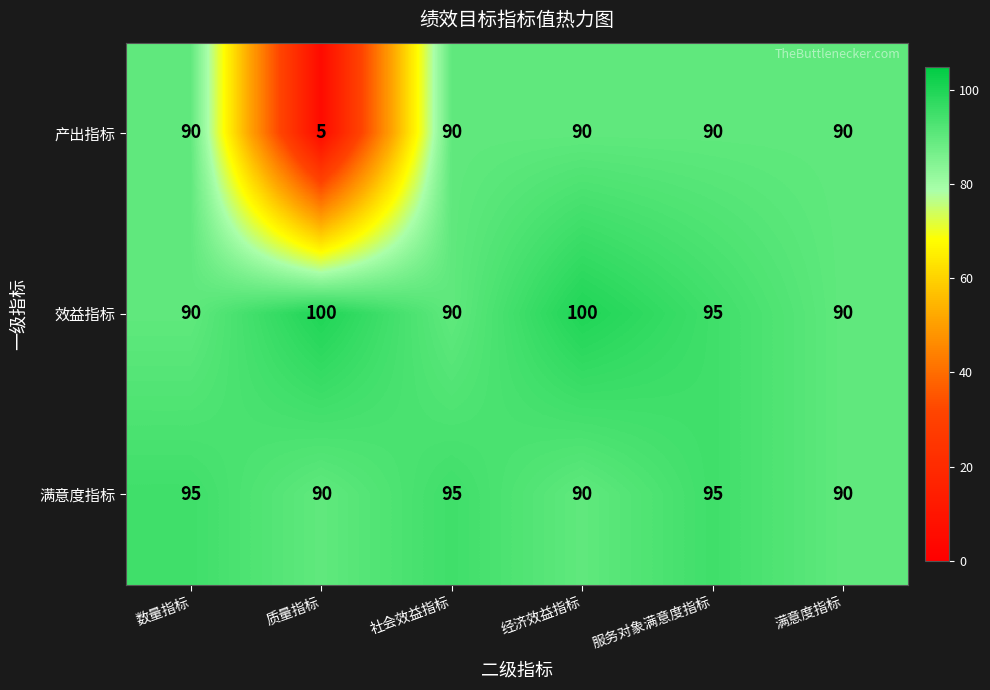

How many categories are shown in the chart?

6